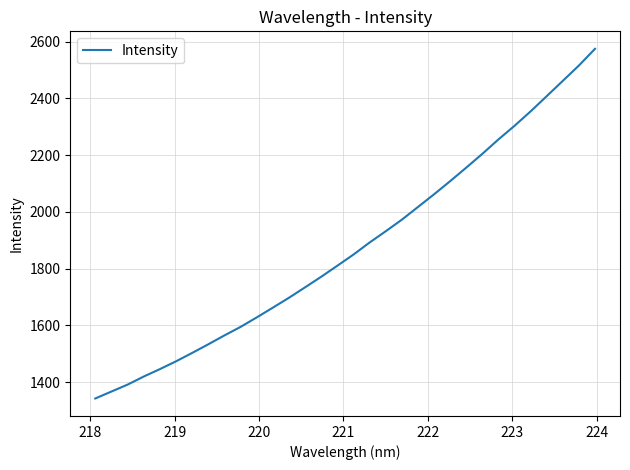

What is the greatest value displayed?

2574.4